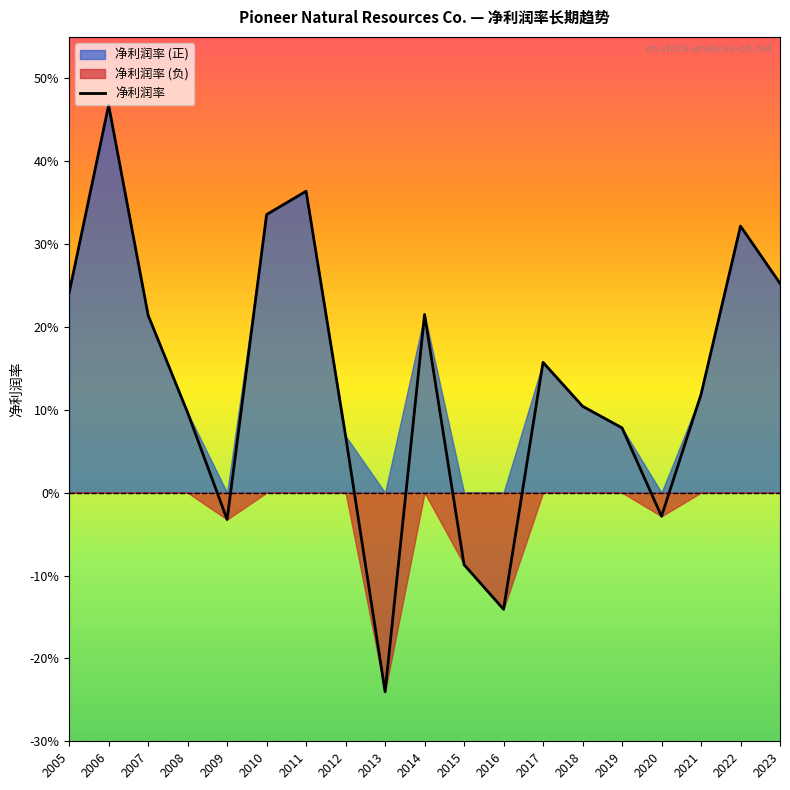

What is the change in value from 2019 to 2013?

-0.3